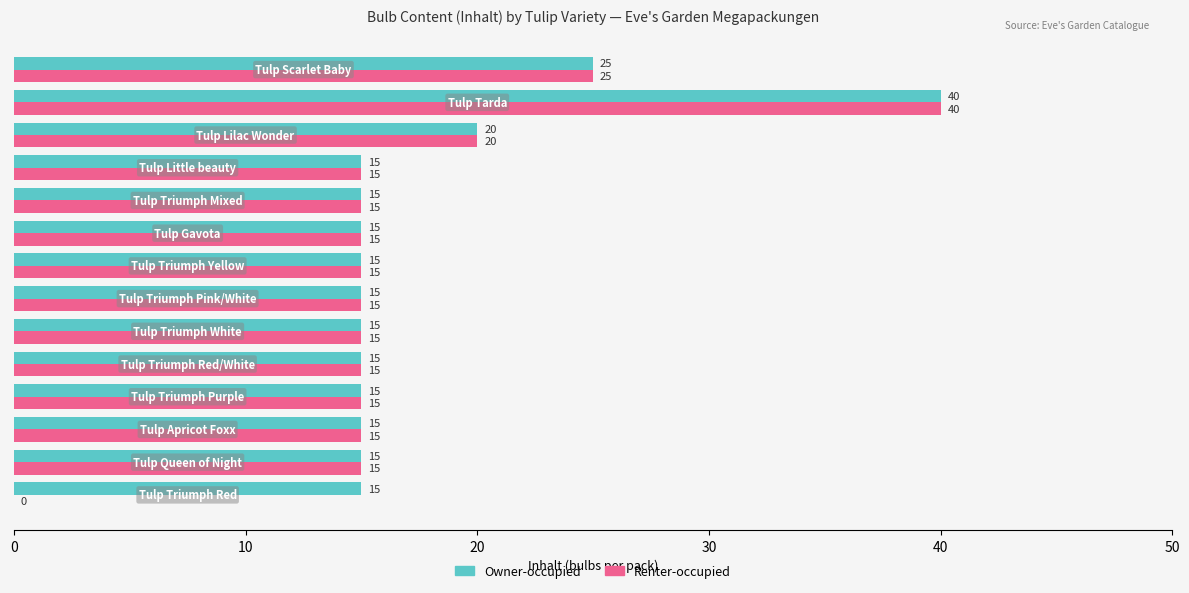

What is the sum of all Renter-occupied values?

235